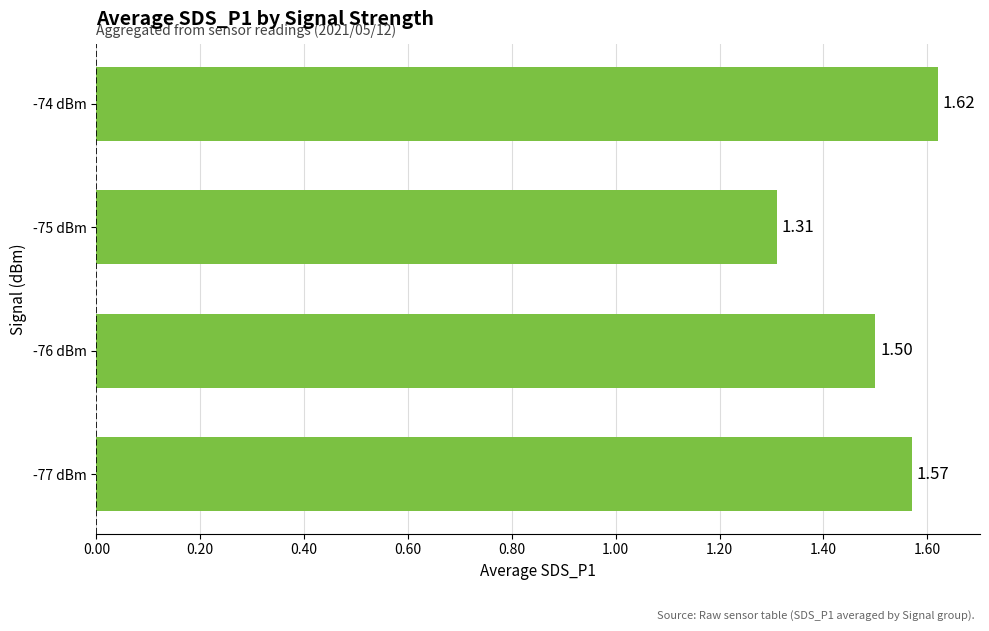

What is the sum of all values?

6.0